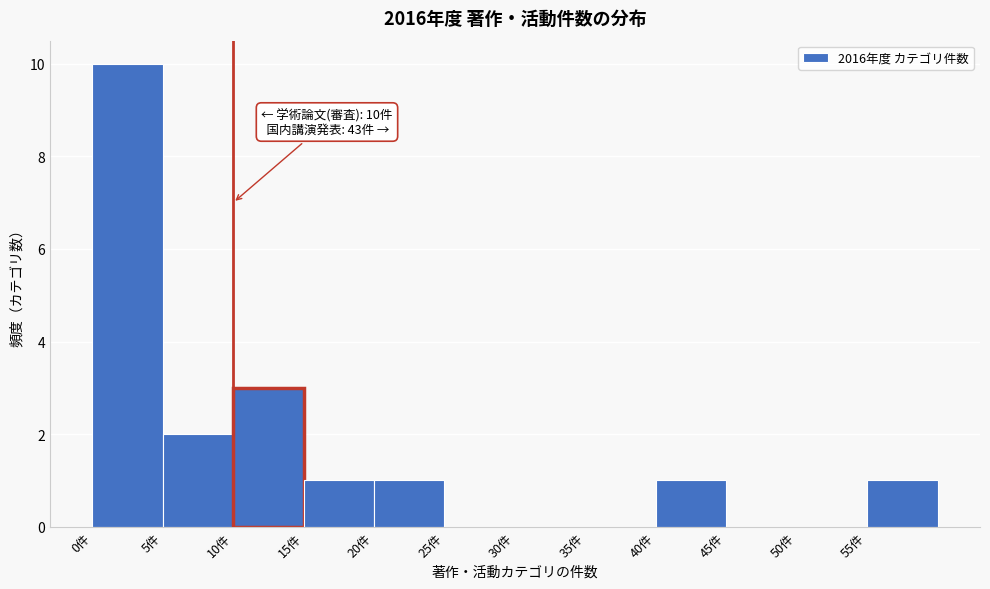

Which range on the x-axis has the tallest bar?

0 to 5